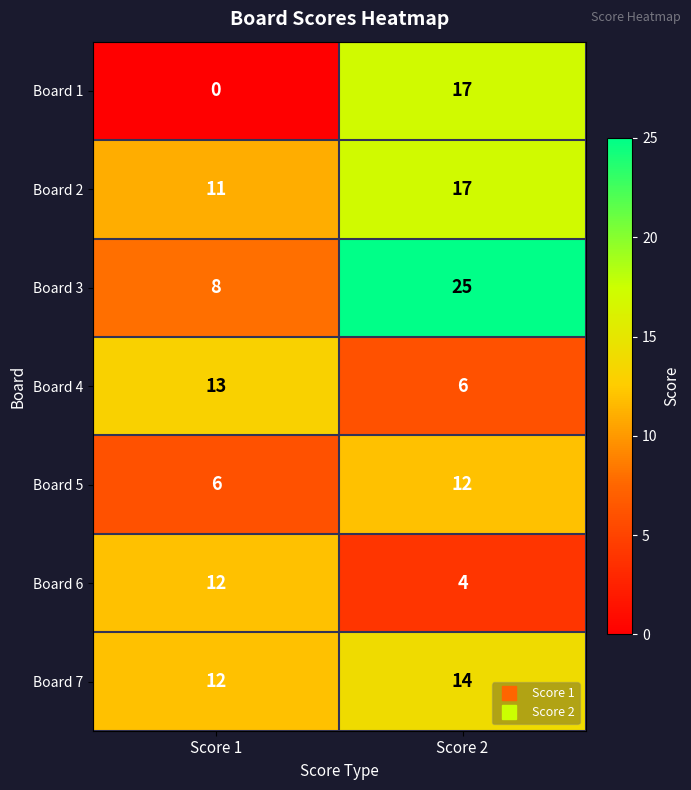

True or false: Board 5 has a value of 6 at Score 1.

True